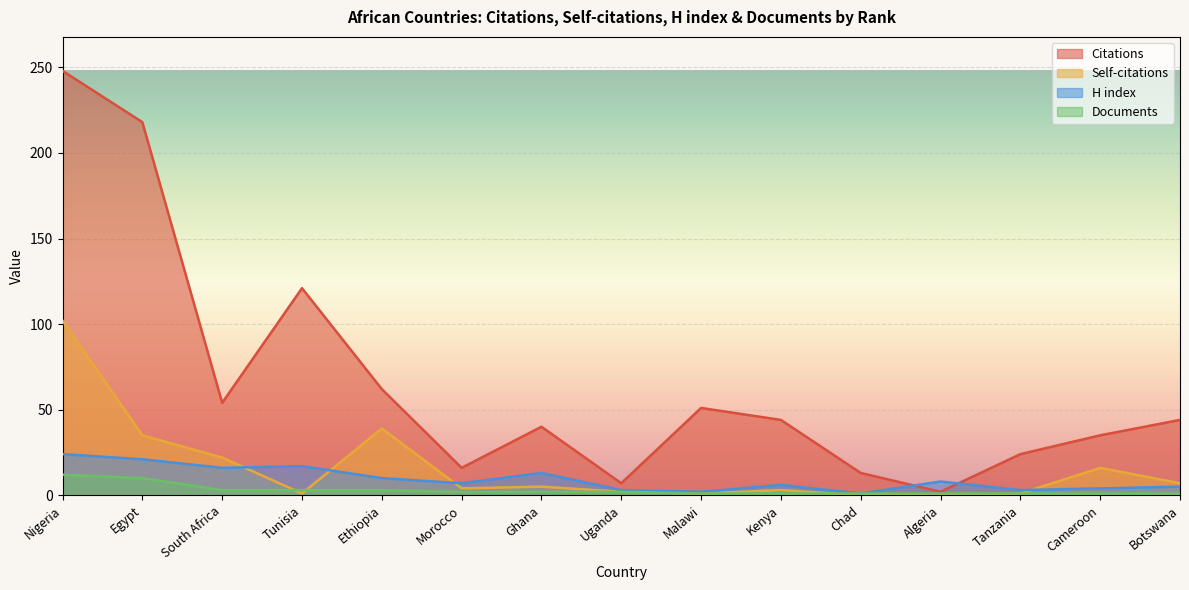

What is the value of the H index point at the 2nd from the left?

21